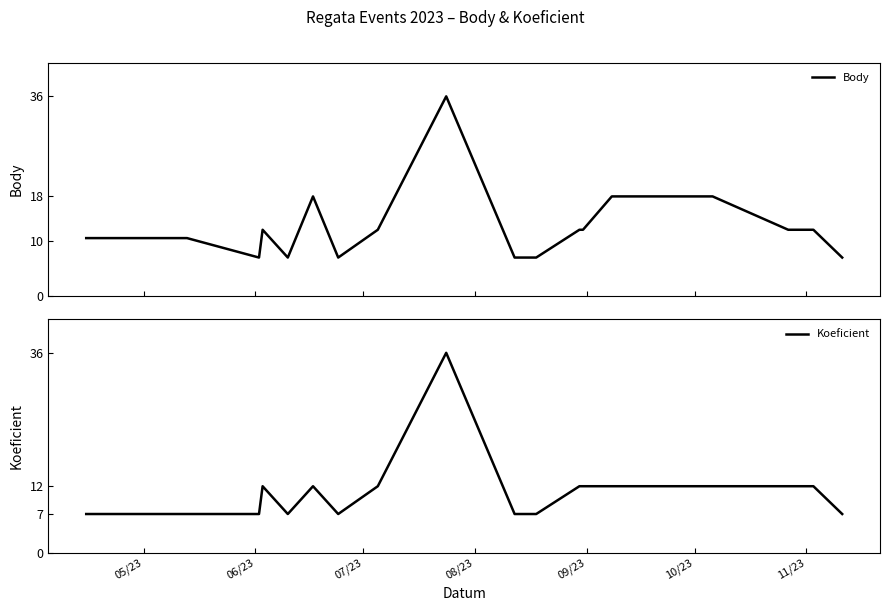

True or false: Koeficient and Body intersect in this chart.

False